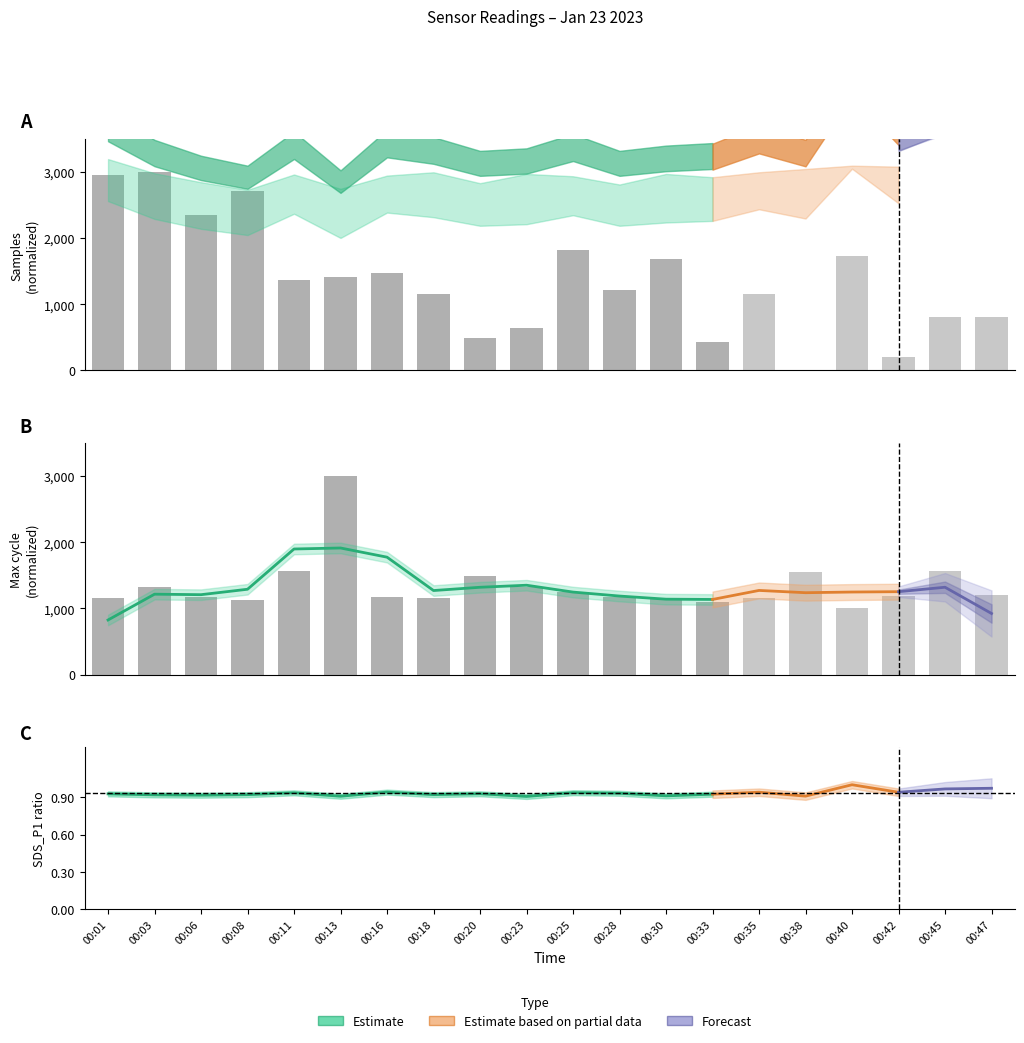

Which series changed the most between 00:33 and 00:45?

Max_cycle